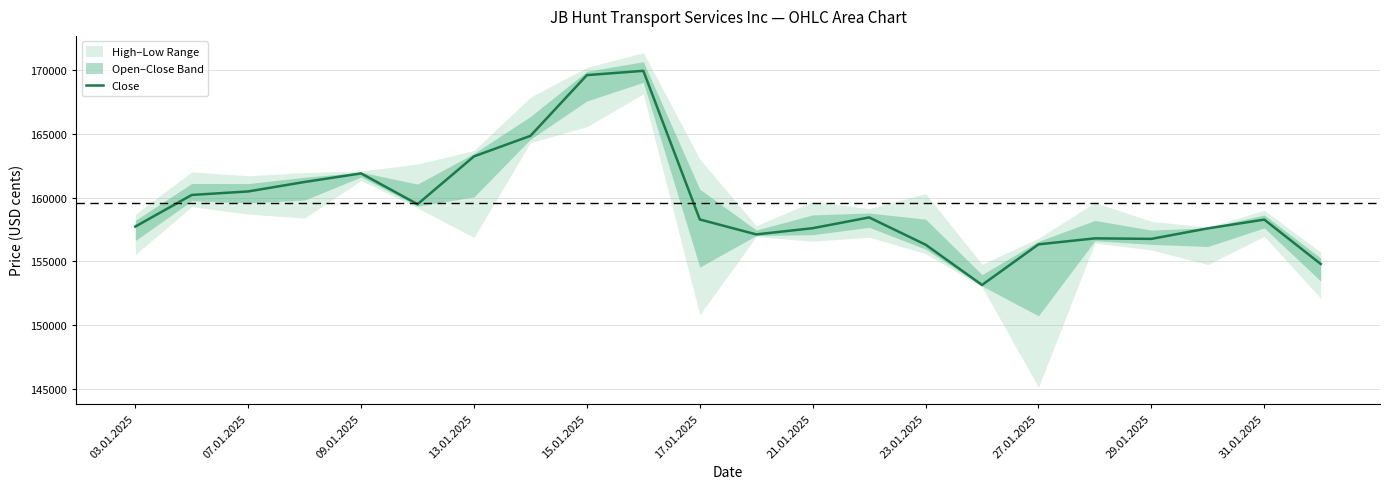

What is the difference between the maximum and second lowest values?

15170